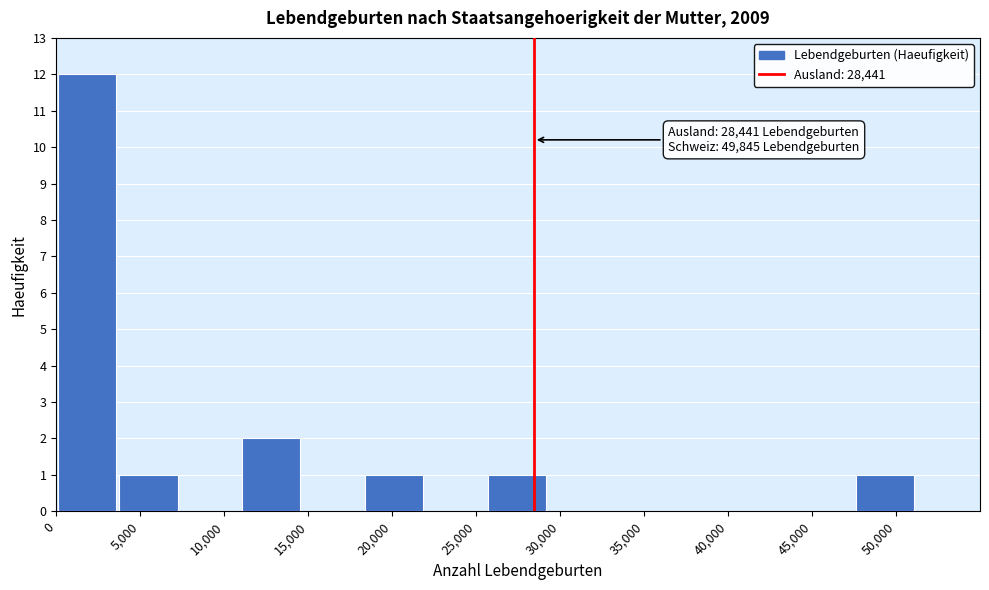

Over which range of the x-axis is the bar tallest?

0 to 3500